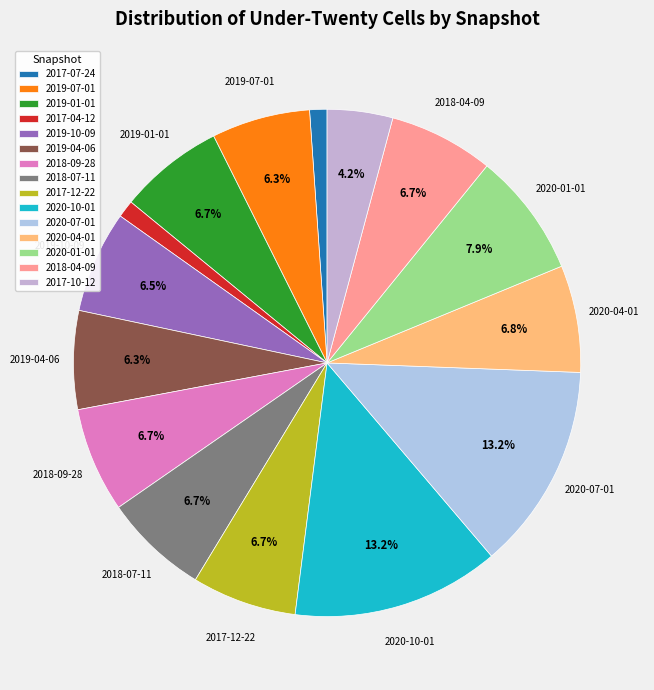

Is the sum of 2020-01-01 and 2017-04-12 greater than half?

No